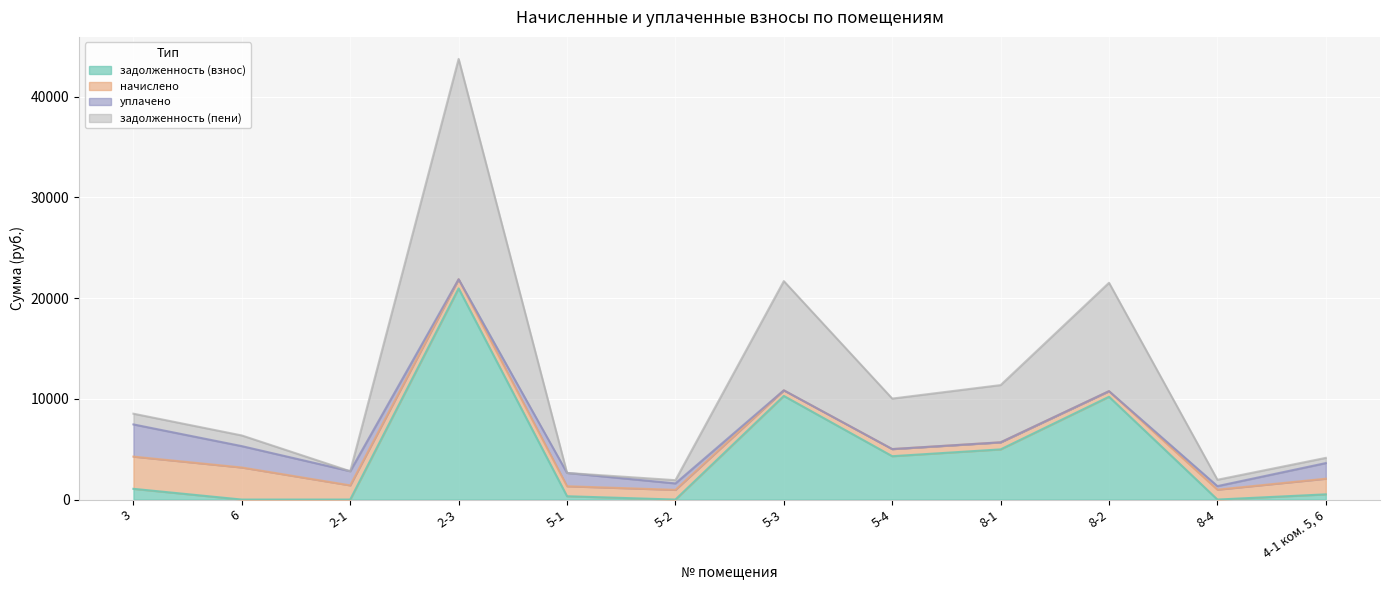

How many interior local peaks does the задолженность (взнос) series have?

3